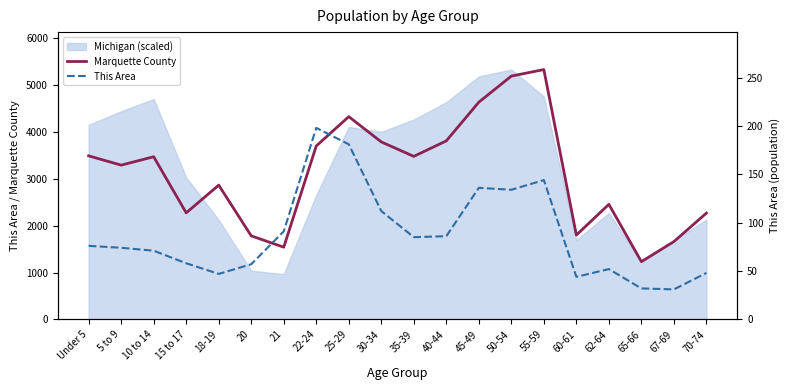

How many lines are shown in the chart?

2